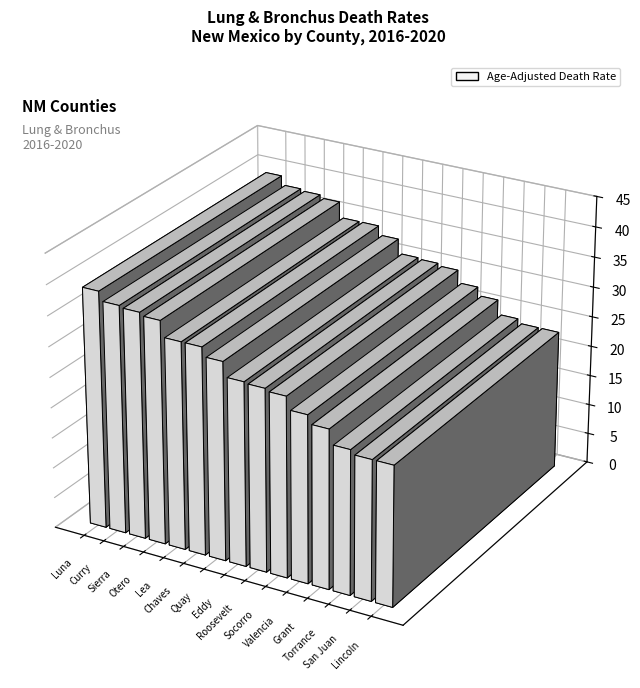

Count the number of data series in this chart.

1